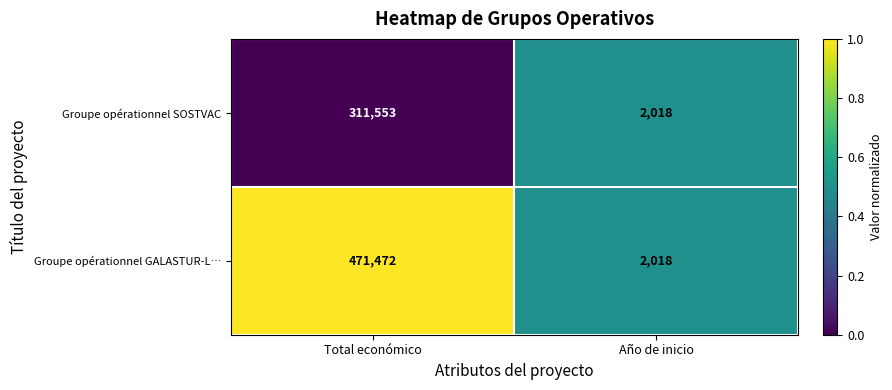

How many values in the Groupe opérationnel GALASTUR-L… series are below 471472?

1